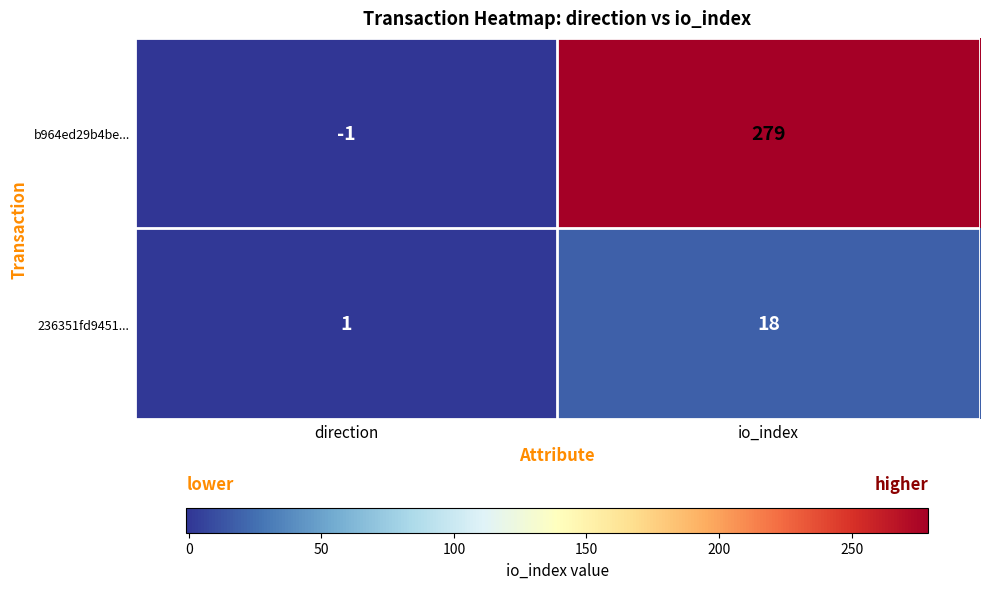

Reading left to right, extract all data points from this chart.

b964ed29b4be...: direction=-1	io_index=279
236351fd9451...: direction=1	io_index=18